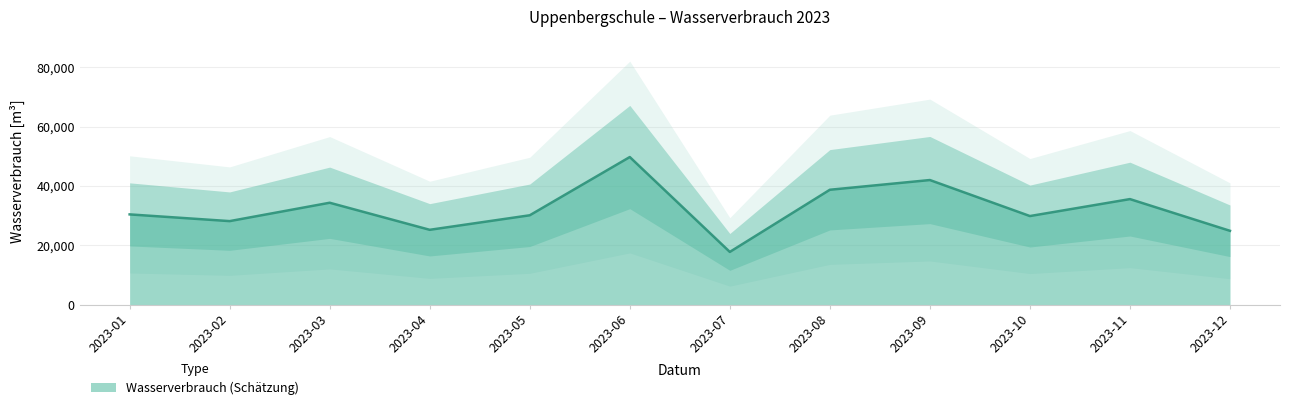

The value at 2023-03 is 16638. True or false?

False